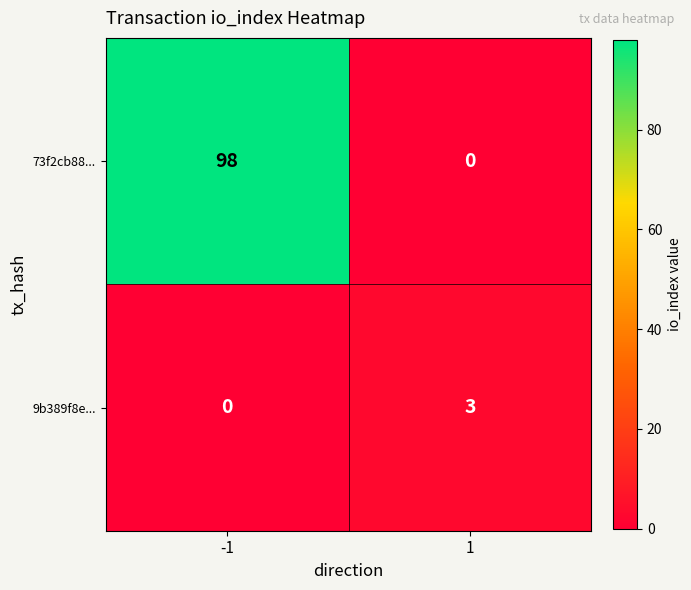

What is the sum of all 9b389f8e... values?

3